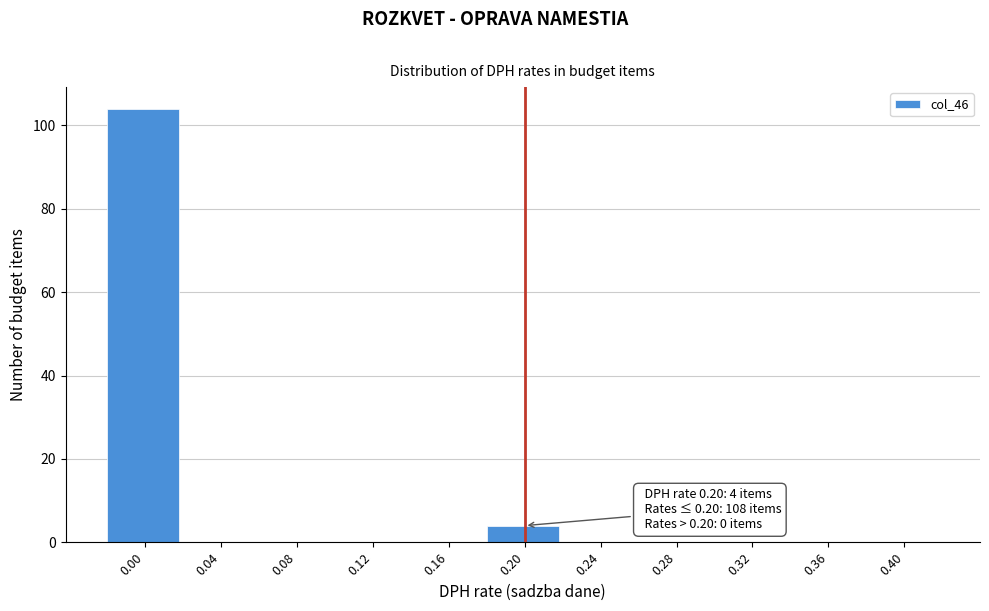

Which range on the x-axis has the tallest bar?

-0.02 to 0.02